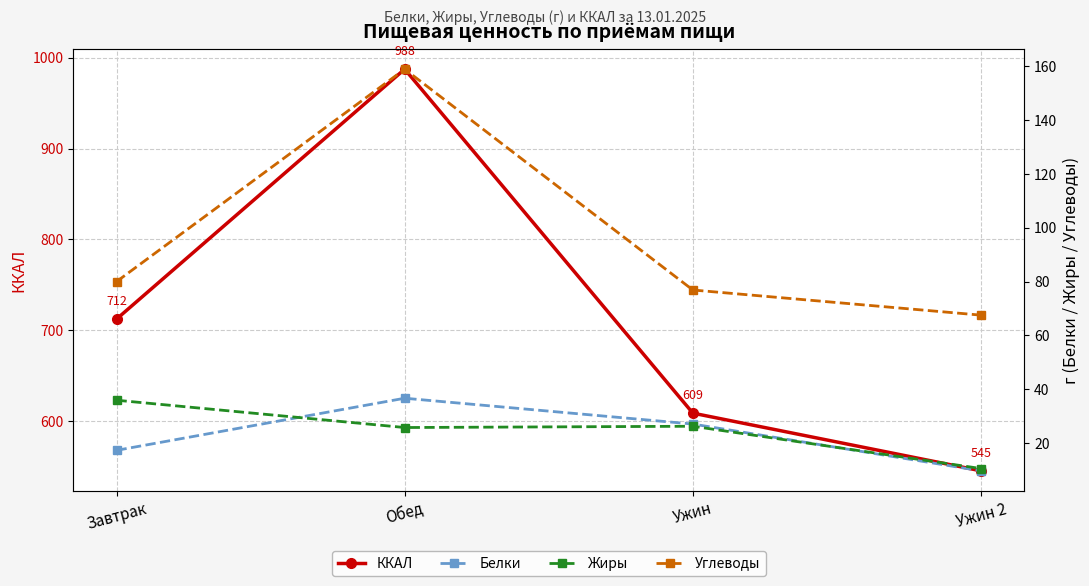

Which series has the widest spread of values?

ККАЛ